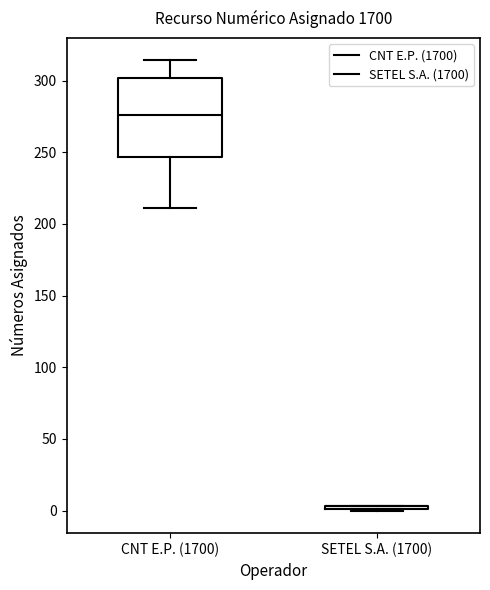

Reading left to right, transcribe this box plot: for each box, give where its median line is, the range the box spans, and where its two whiskers end, as read against the y-axis. The values are not printed on the chart, so give them approximately, as read against the axis.

CNT E.P. (1700): median 275, box 245 to 300, whiskers 210 to 315
SETEL S.A. (1700): box collapsed to a line at 5, whiskers 0 to 5